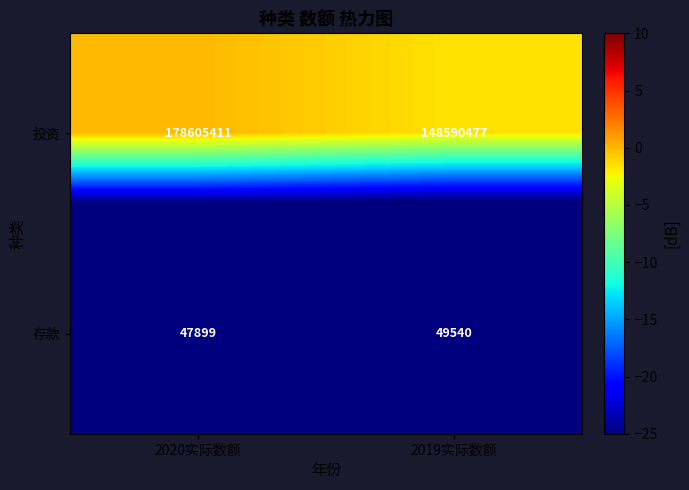

The 投资 series shows 51250730 at 2019实际数额. True or false?

False